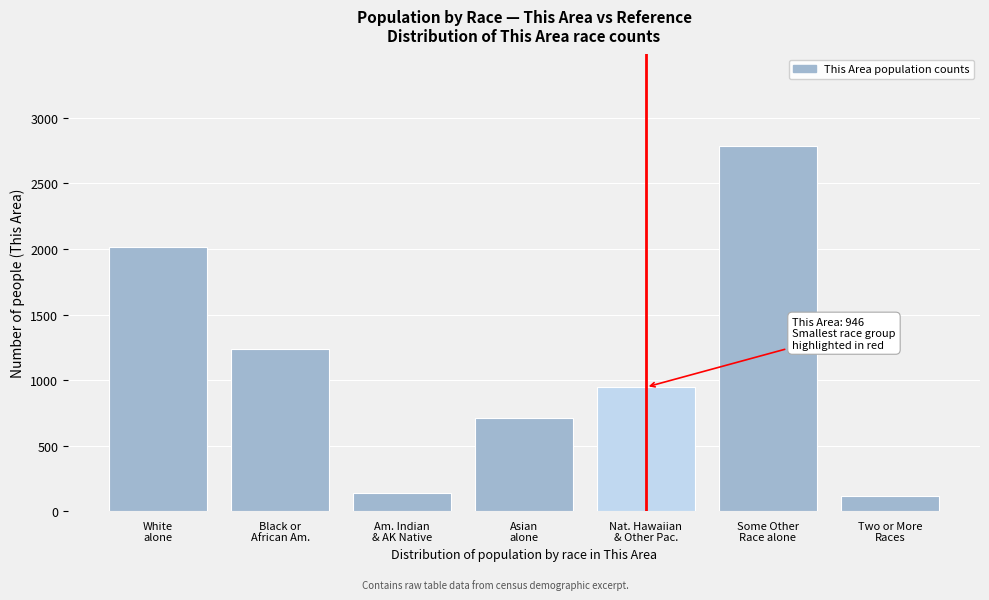

Reading left to right, transcribe all the data shown in this chart.

2015	1240	135	709	946	2787	112